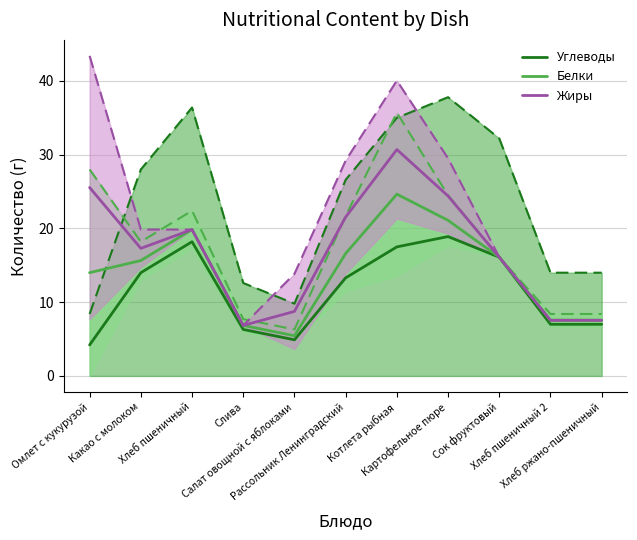

What is the average value of the Жиры series?

16.9